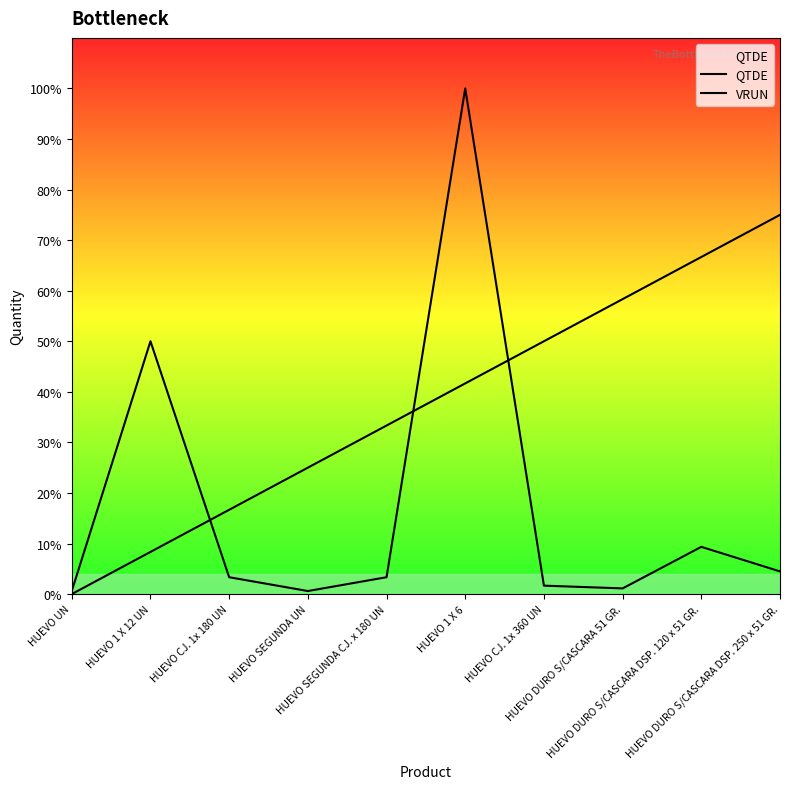

True or false: QTDE and VRUN cross at least once.

True